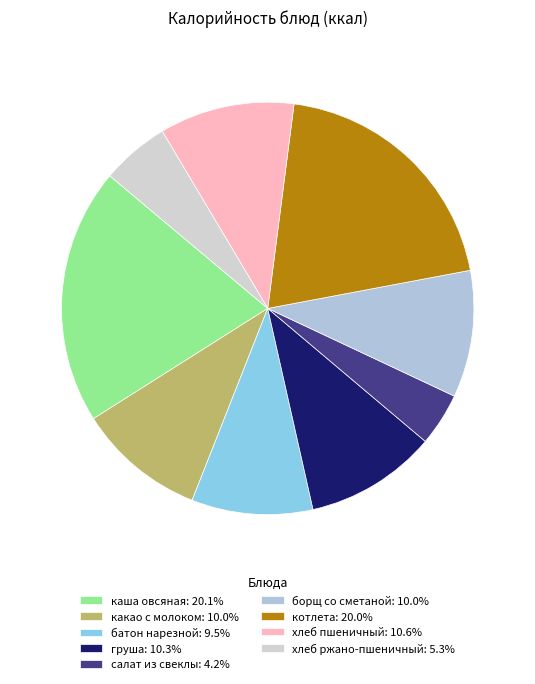

How many slices are in this pie chart?

9